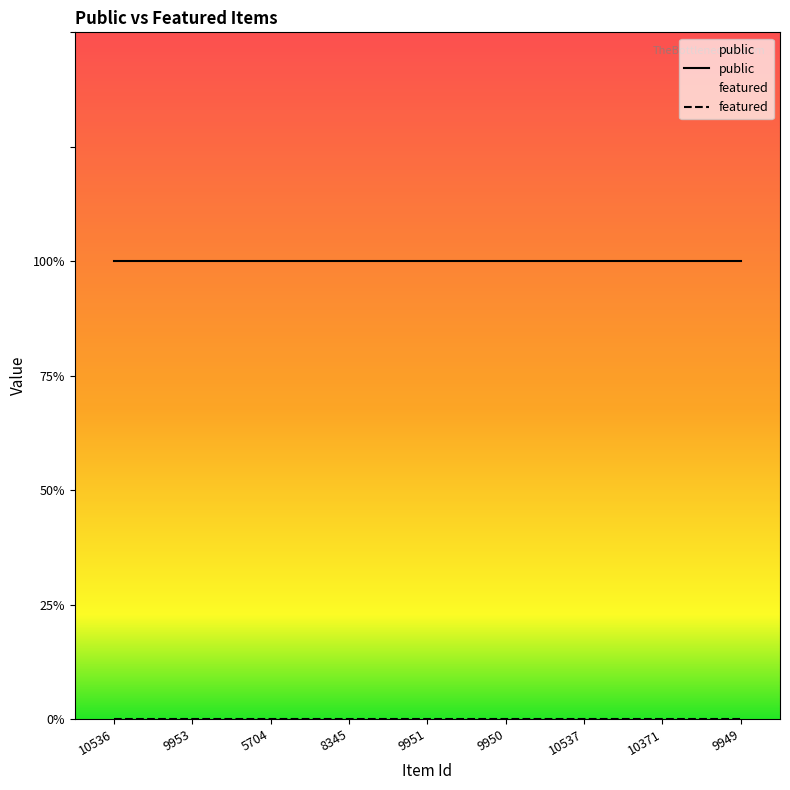

Does the chart display data point markers on the line(s)?

No